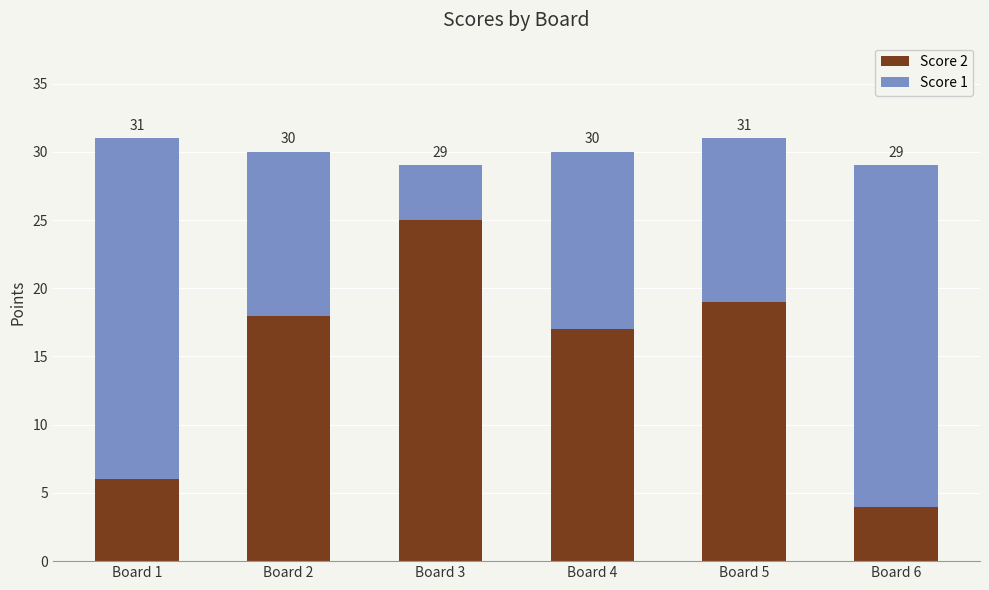

Are the bars horizontal?

No